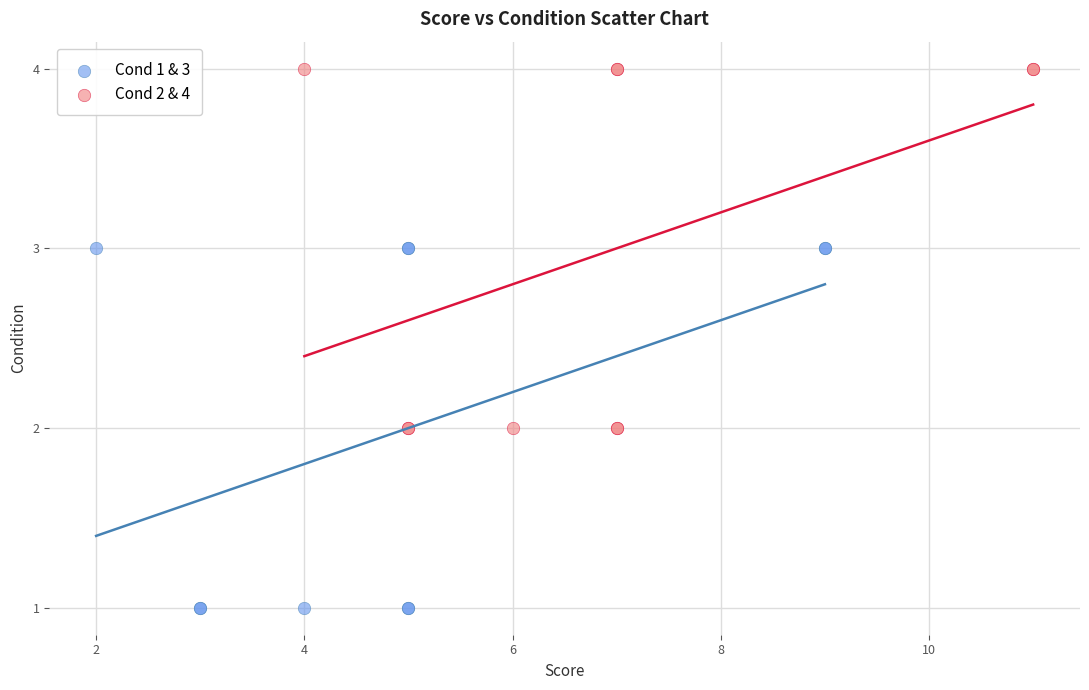

Which series reaches the minimum Y coordinate?

Cond 1 & 3